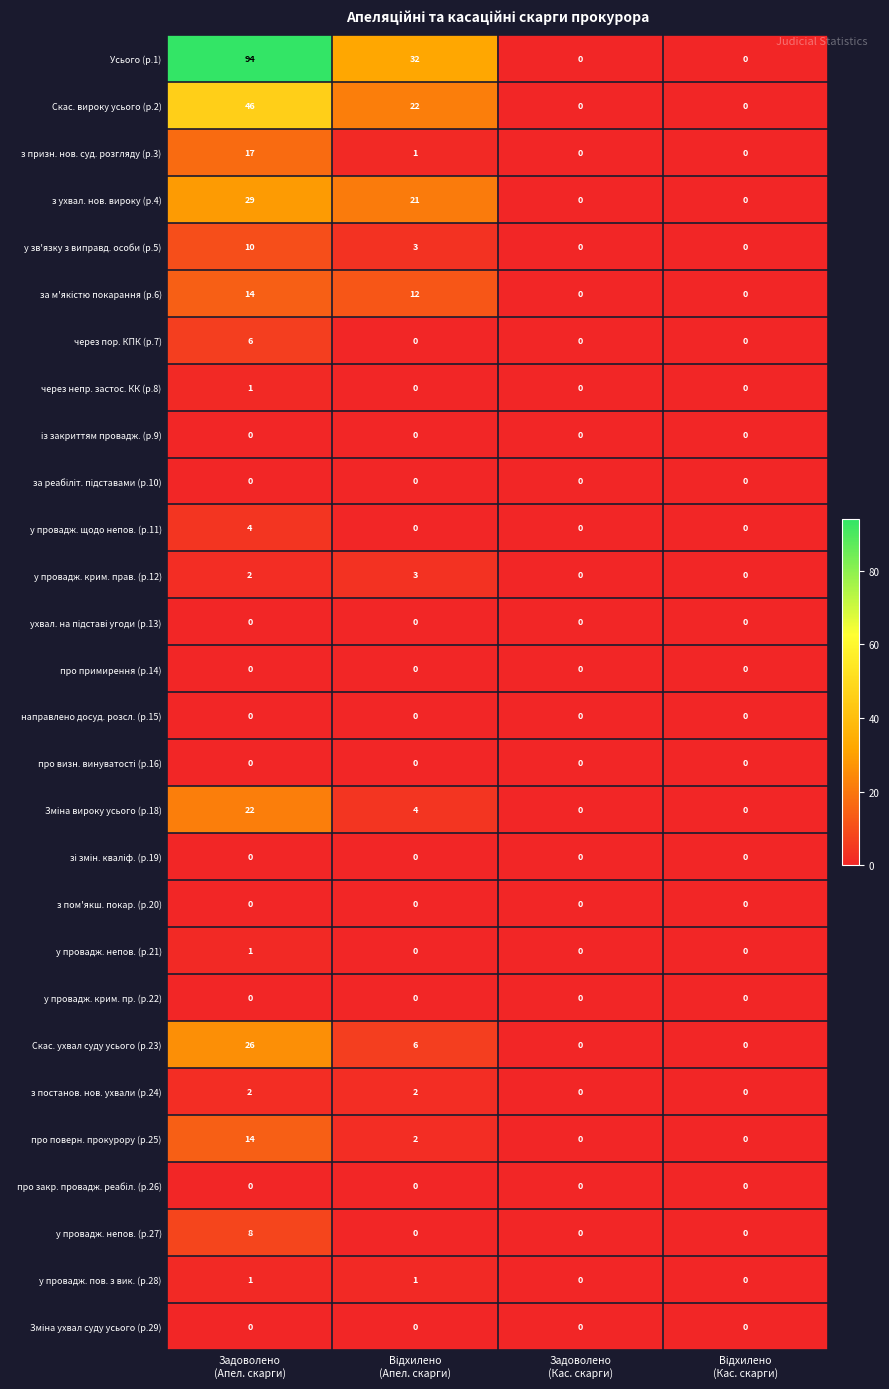

Which series has the largest total across all categories?

Усього (р.1)